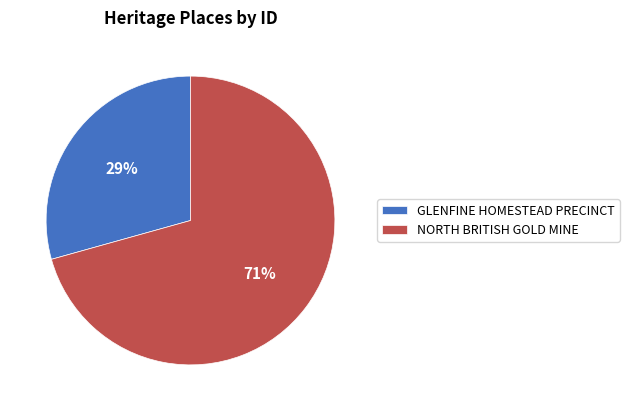

Is there any slice that represents more than half of the pie?

Yes